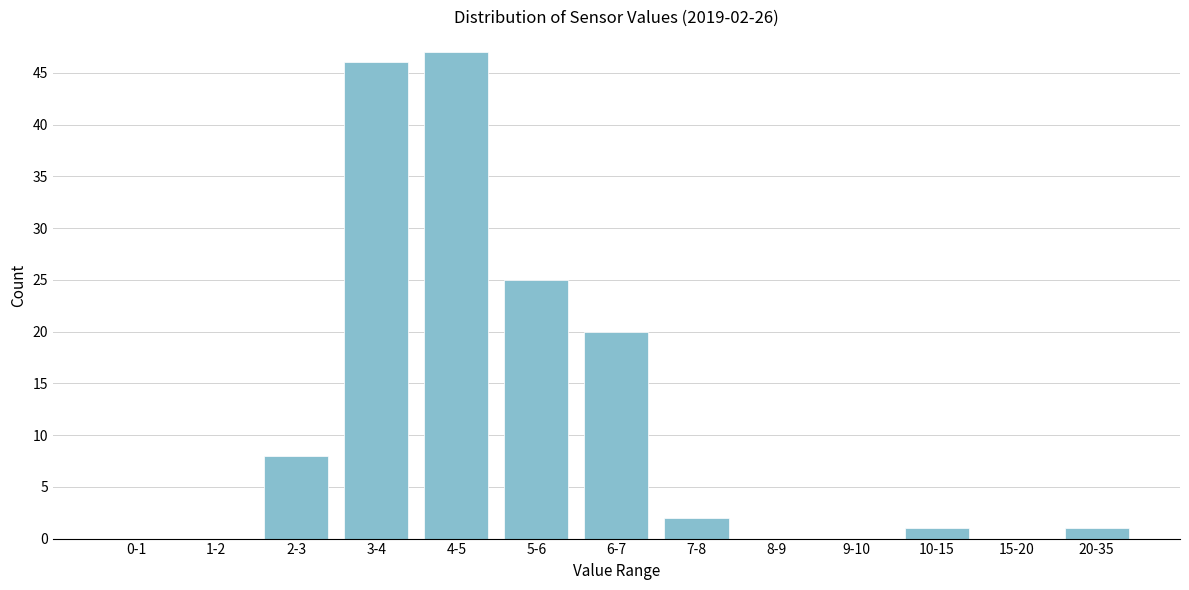

Reading left to right, transcribe all the data shown in this chart.

0-1=0	1-2=0	2-3=8	3-4=46	4-5=47	5-6=25	6-7=20	7-8=2	8-9=0	9-10=0	10-15=1	15-20=0	20-35=1